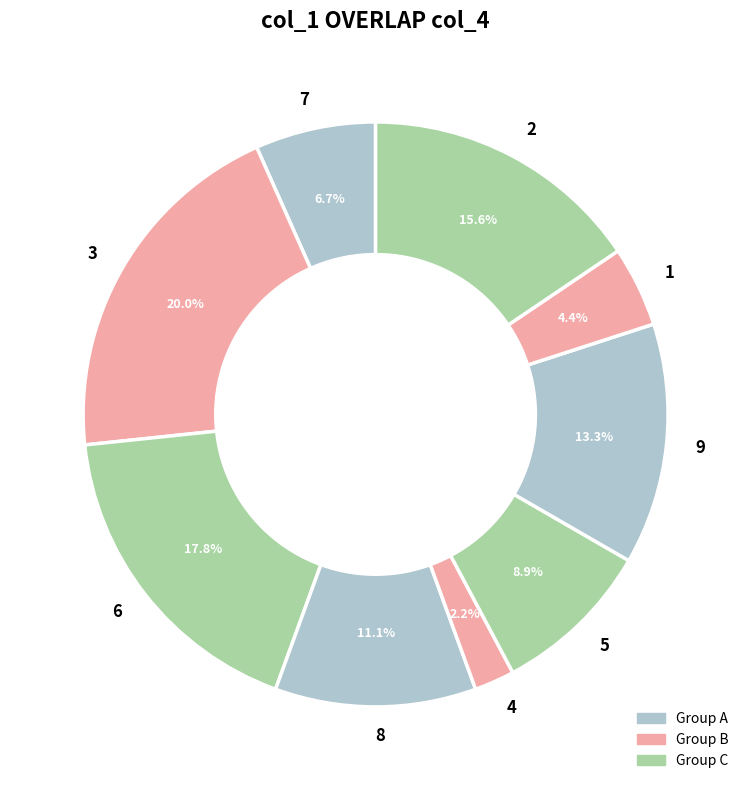

Count the number of slices in the pie.

9